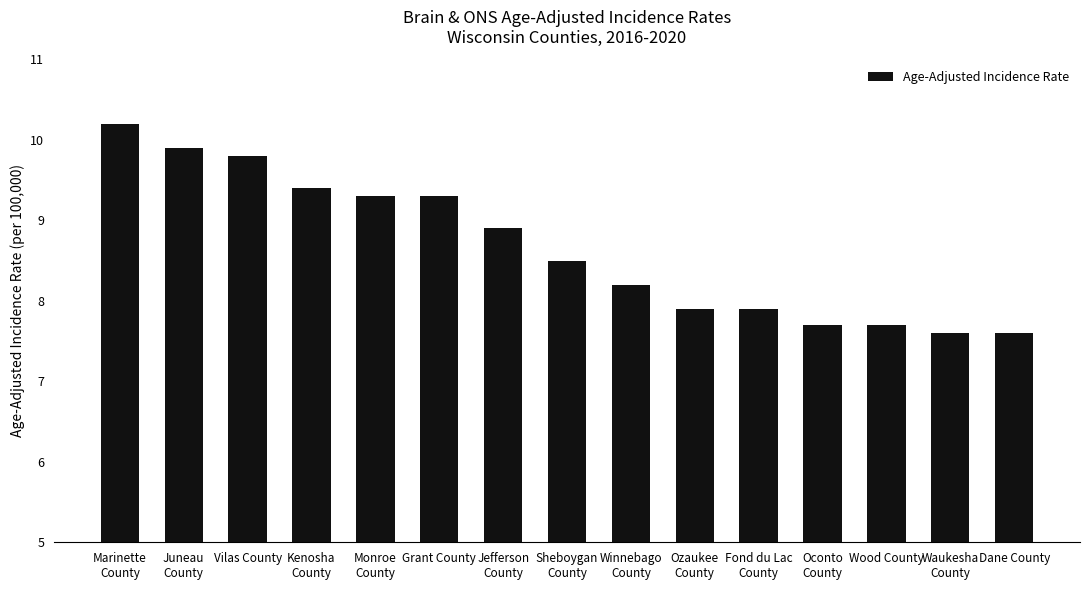

Approximately how many times larger is the value at Vilas County compared to Winnebago
County?

1.2